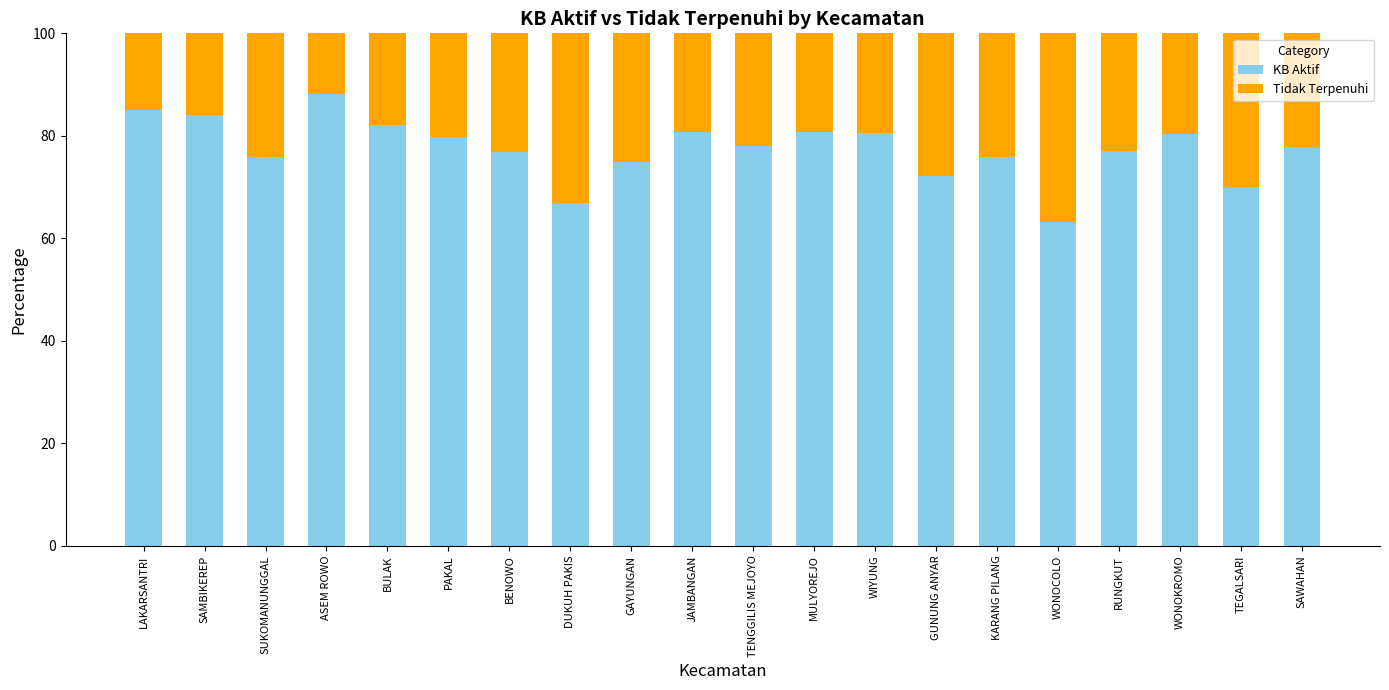

The value of KB Aktif at PAKAL is 79.8. True or false?

True